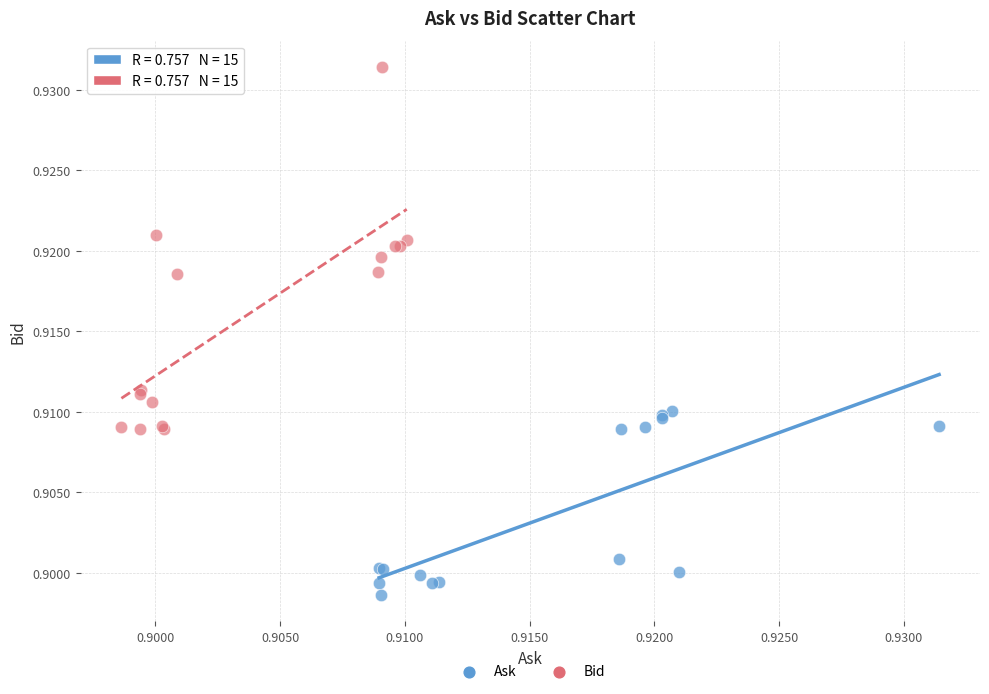

What are all the series names shown in the legend?

Ask, Bid